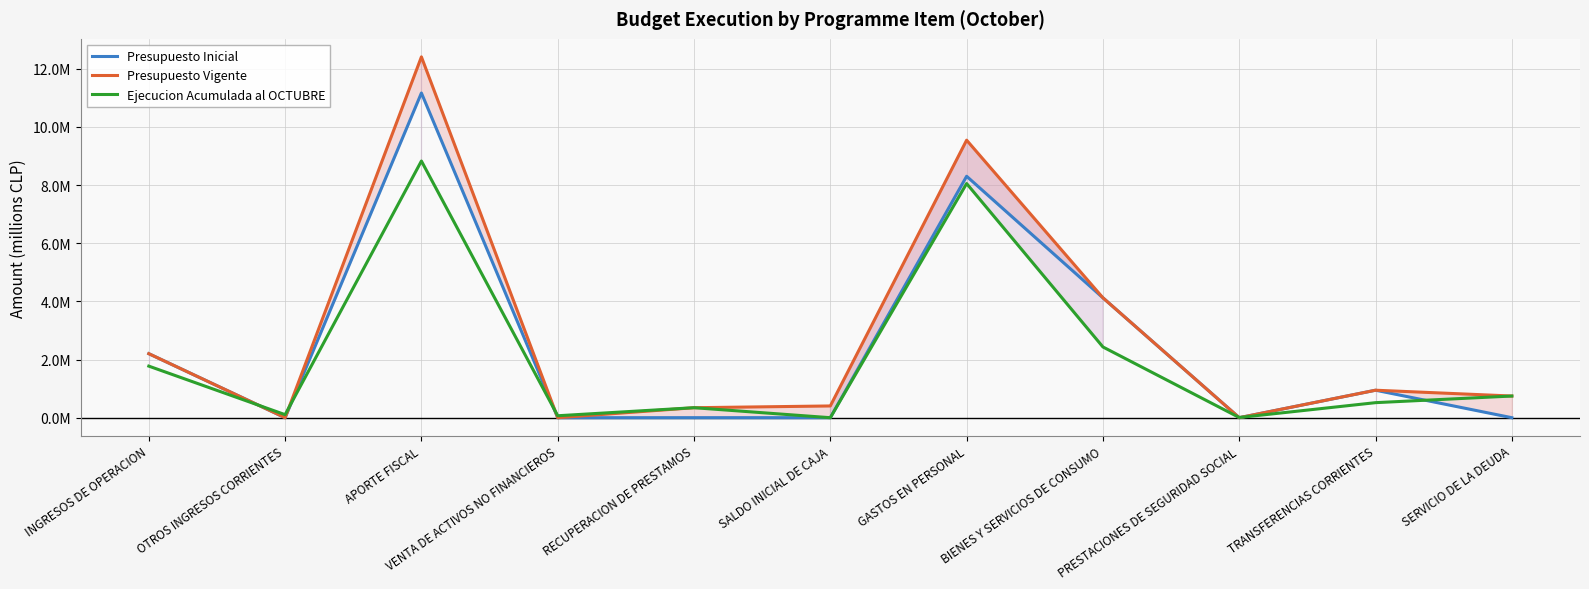

List the series in order of their overall mean, highest first.

Presupuesto Vigente, Presupuesto Inicial, Ejecucion Acumulada al OCTUBRE